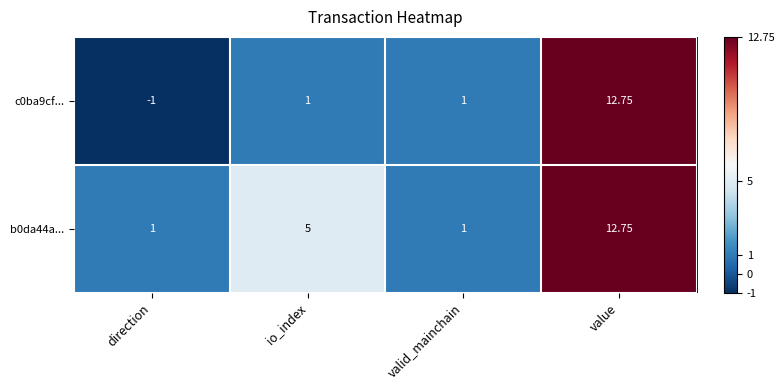

How many distinct data groups are displayed?

2